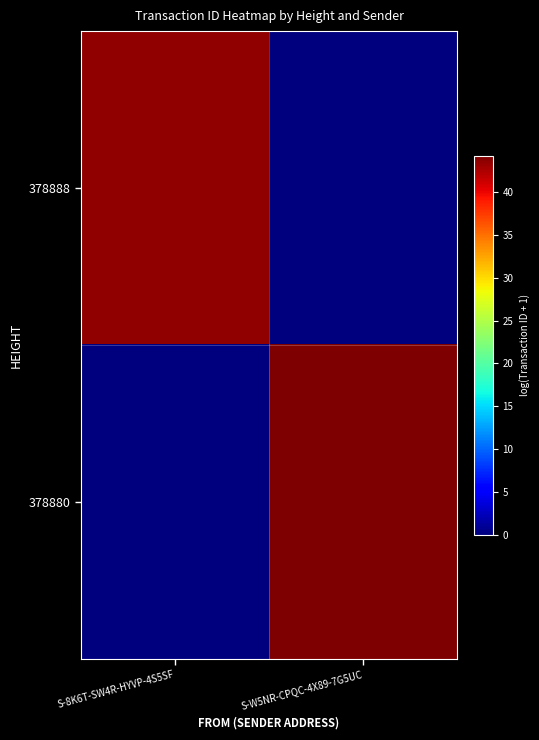

Which category has the highest value across all series?

S-W5NR-CPQC-4X89-7G5UC